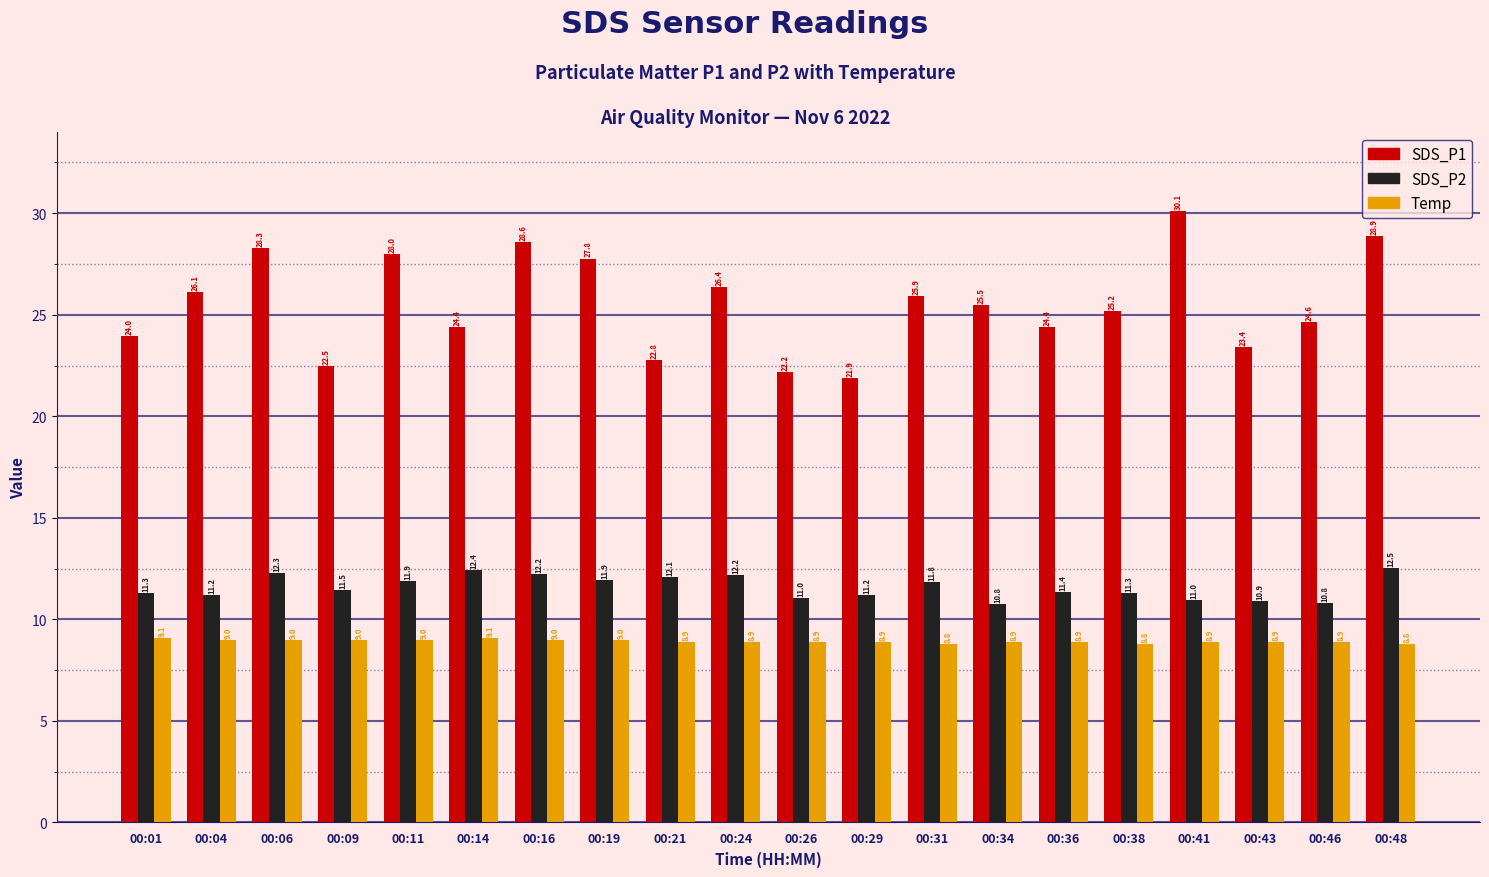

What value does the SDS_P2 series have at 00:31?

11.8